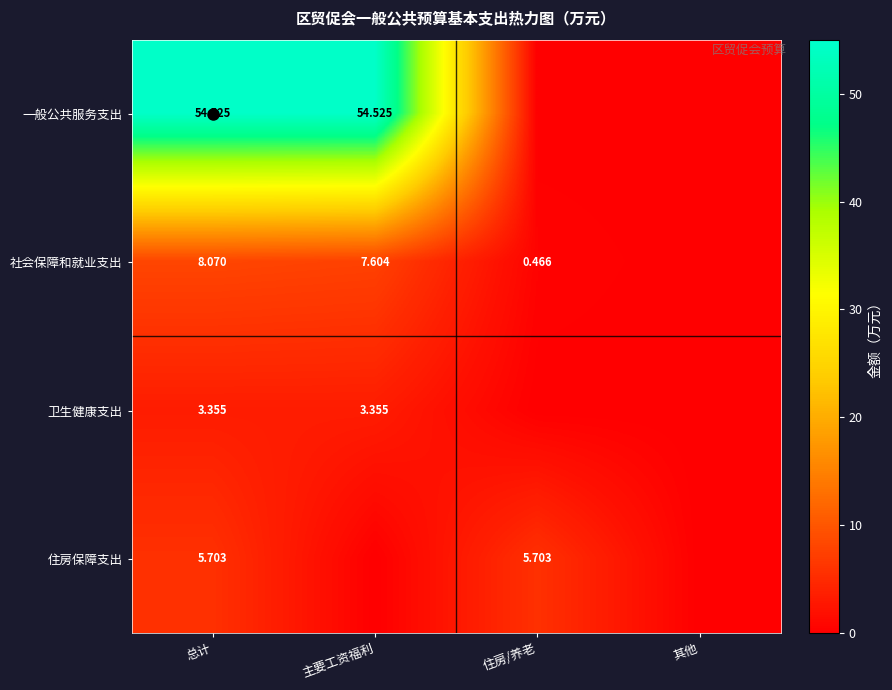

At how many categories does at least one series exceed 24?

2